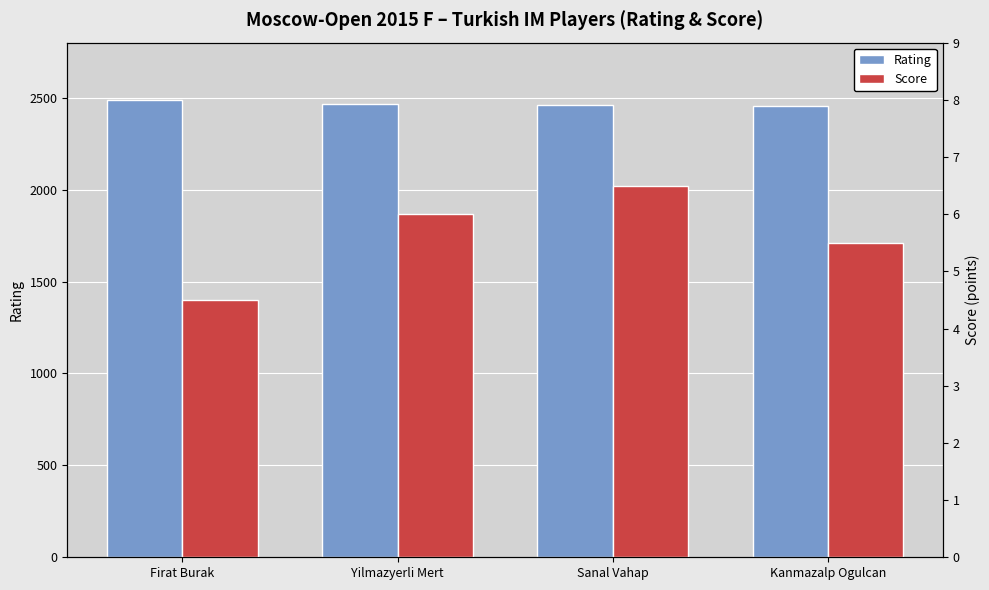

List the labels in order of Score value, smallest first.

Firat Burak, Kanmazalp Ogulcan, Yilmazyerli Mert, Sanal Vahap